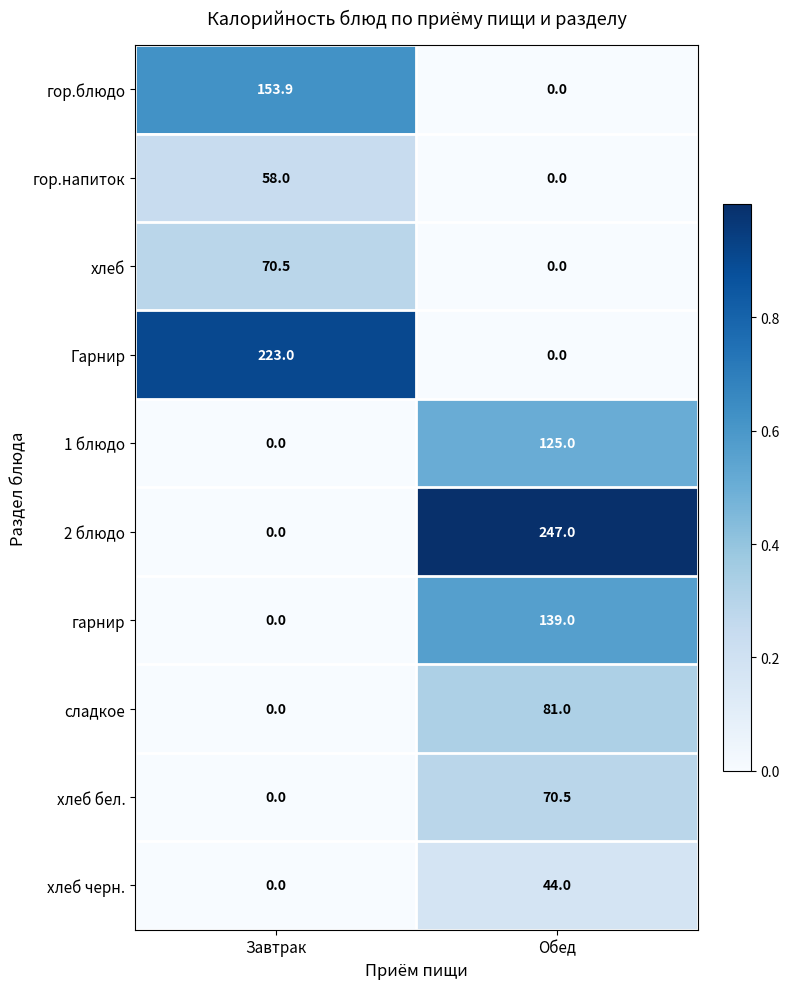

True or false: гарнир has a value of -90.2 at Завтрак.

False